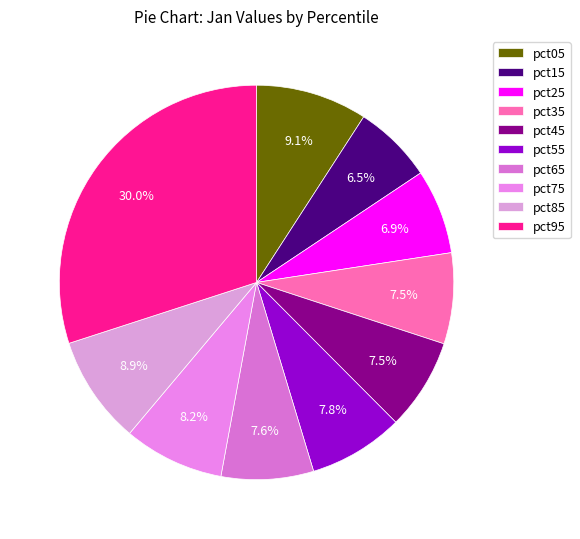

To the nearest percent, what portion does pct35 represent?

7%